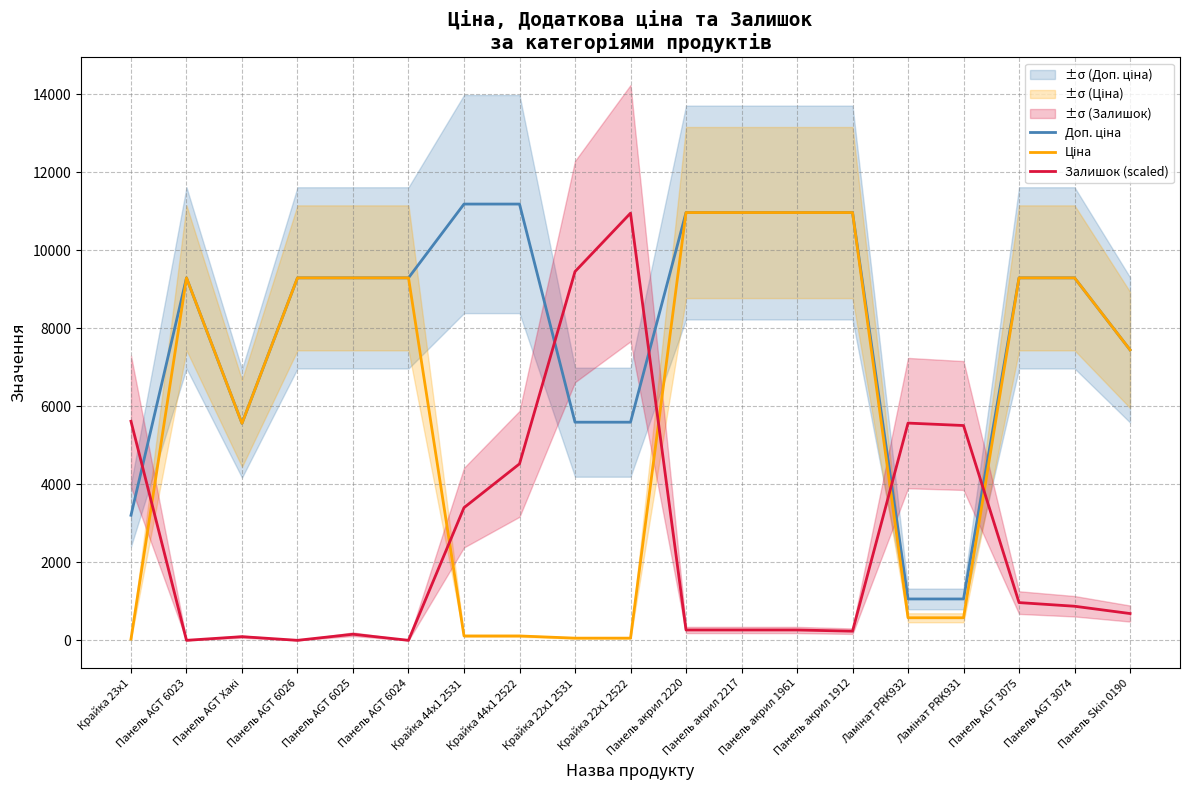

At which label does Залишок (scaled) first exceed 686?

Крайка 23x1